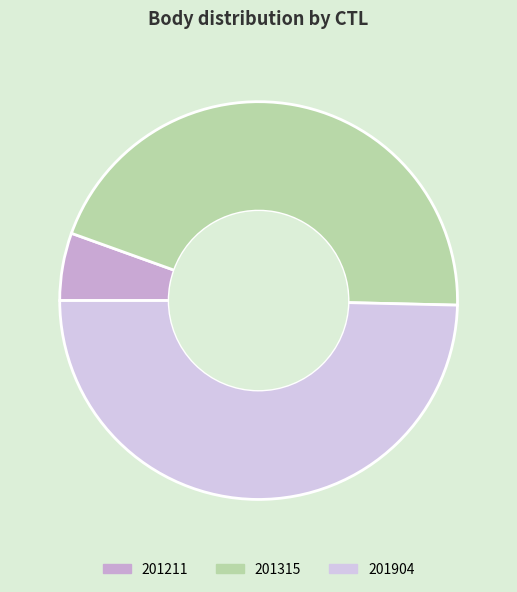

Rank the categories by value from highest to lowest.

201904, 201315, 201211